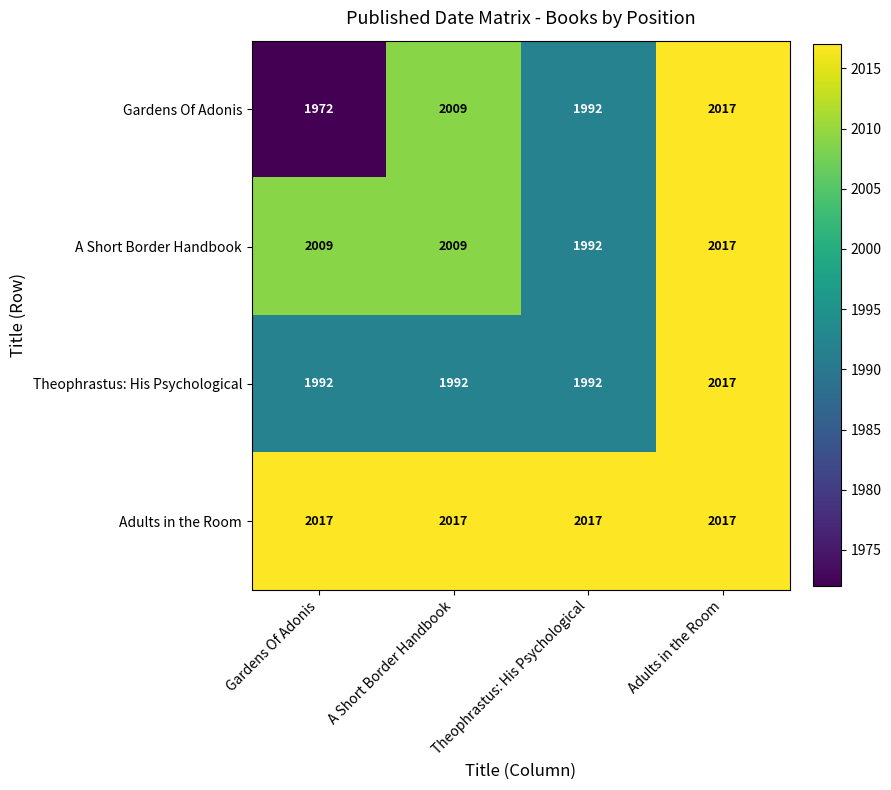

List the labels in order of Gardens Of Adonis value, largest first.

Adults in the Room, A Short Border Handbook, Theophrastus: His Psychological, Gardens Of Adonis